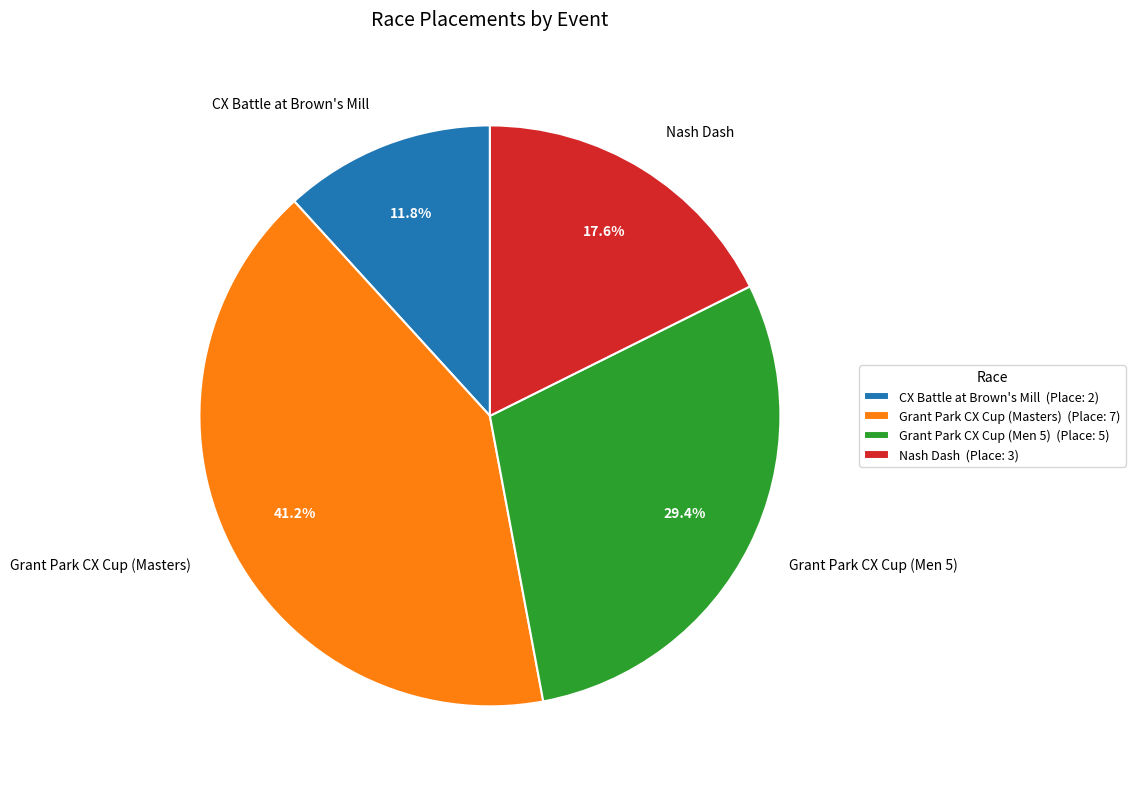

Which category has the smallest portion of the pie?

CX Battle at Brown's Mill